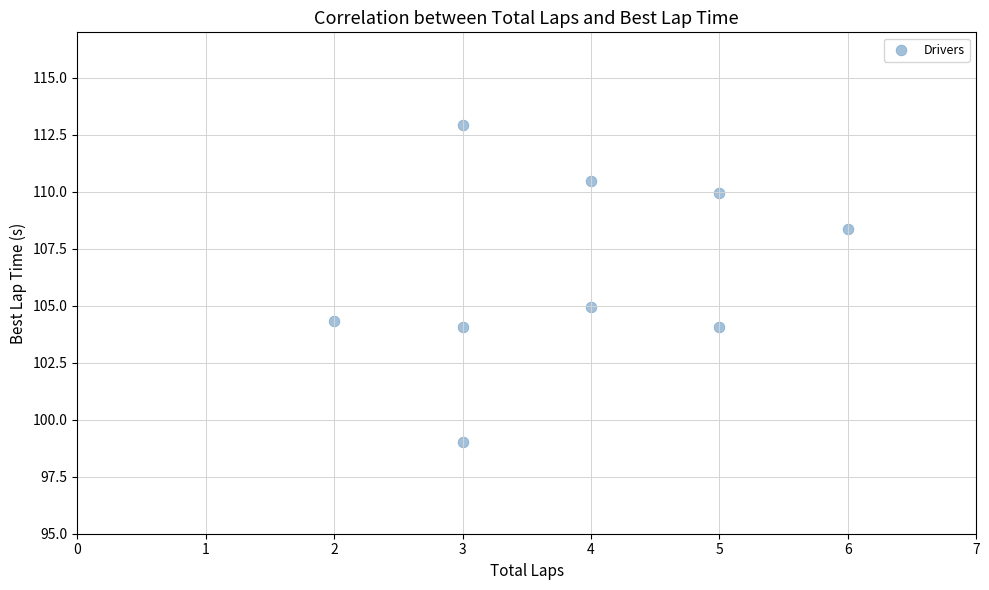

What is the range of Y values (max minus min)?

13.9